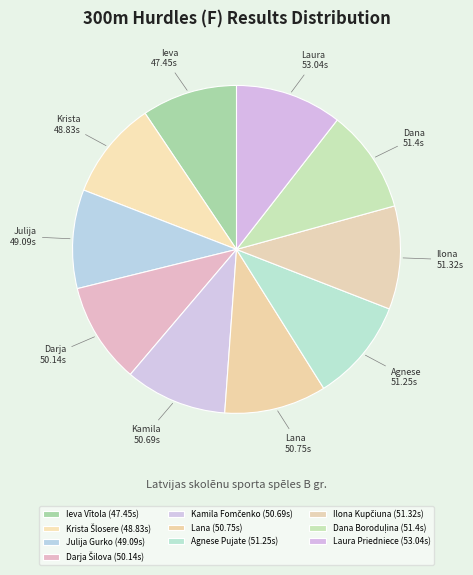

What percentage is the Krista Šlosere slice, to the nearest percent?

10%